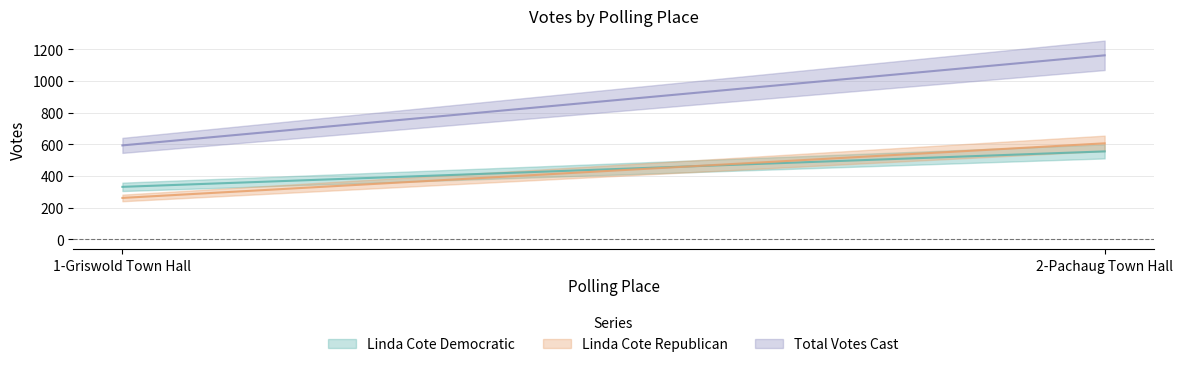

What is the label of the 2nd point from the left?

2-Pachaug Town Hall